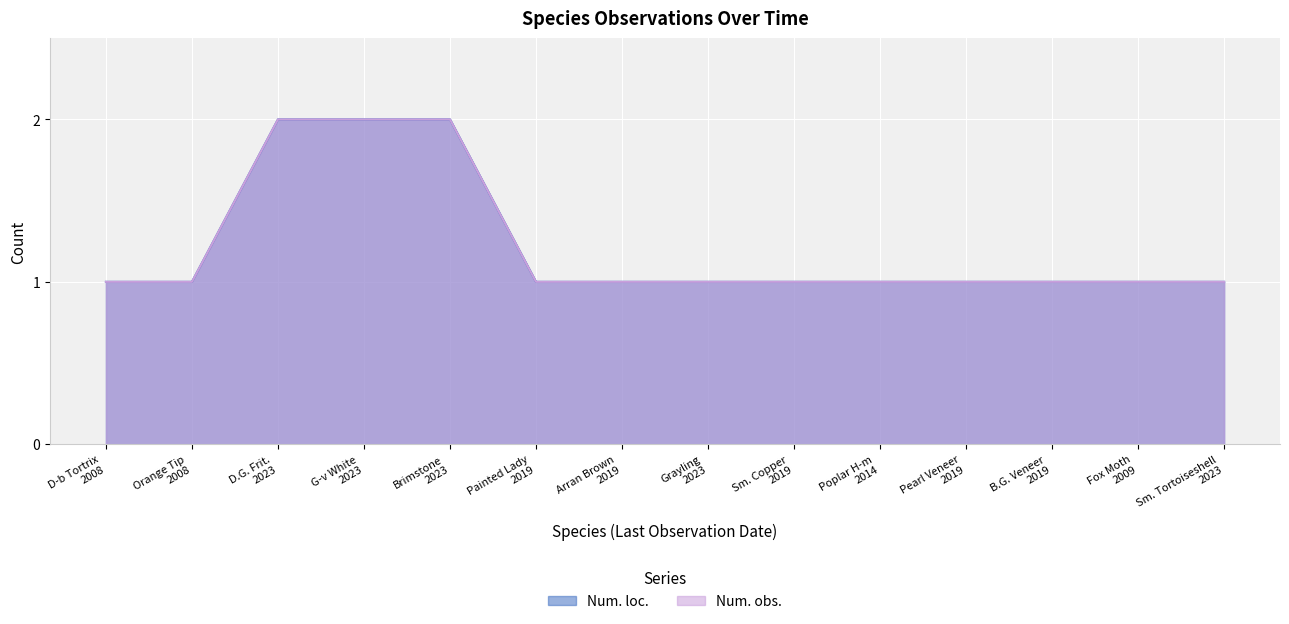

At Pearl Veneer 2019, list the series in order from smallest to largest.

Num. loc., Num. obs.